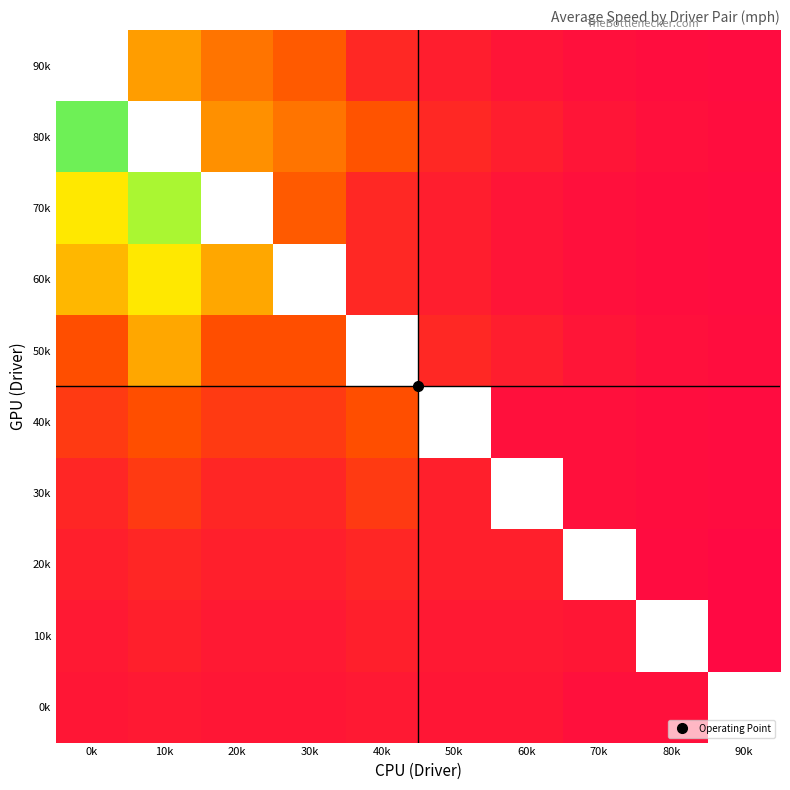

Which has a higher value, 50k or 90k?

50k